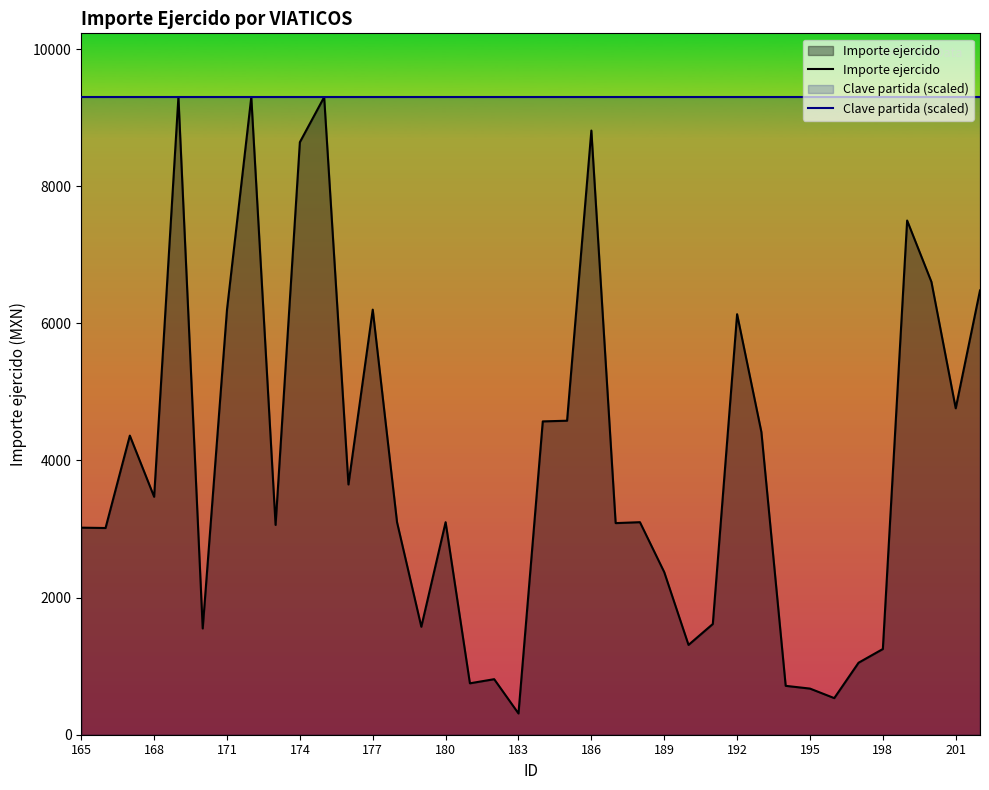

Which series has the largest total across all categories?

Clave partida (scaled)